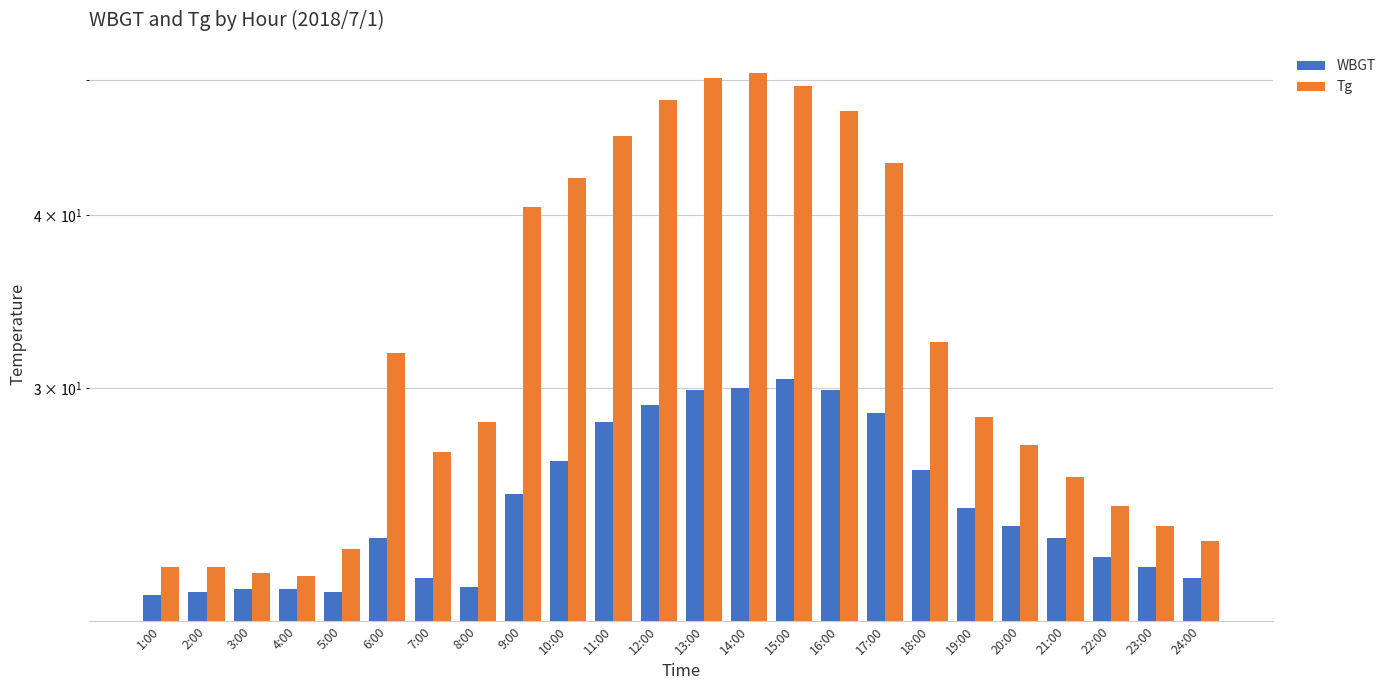

Are the bars grouped side by side (vs. stacked)?

Yes